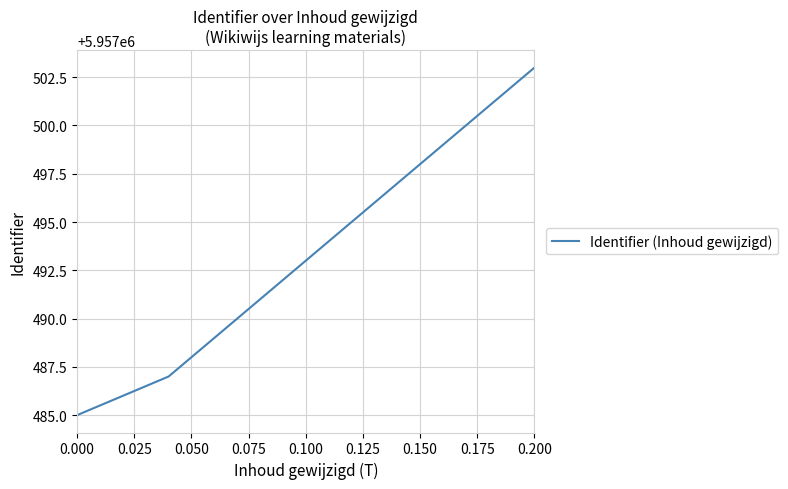

What is the maximum value shown in the chart?

5957503